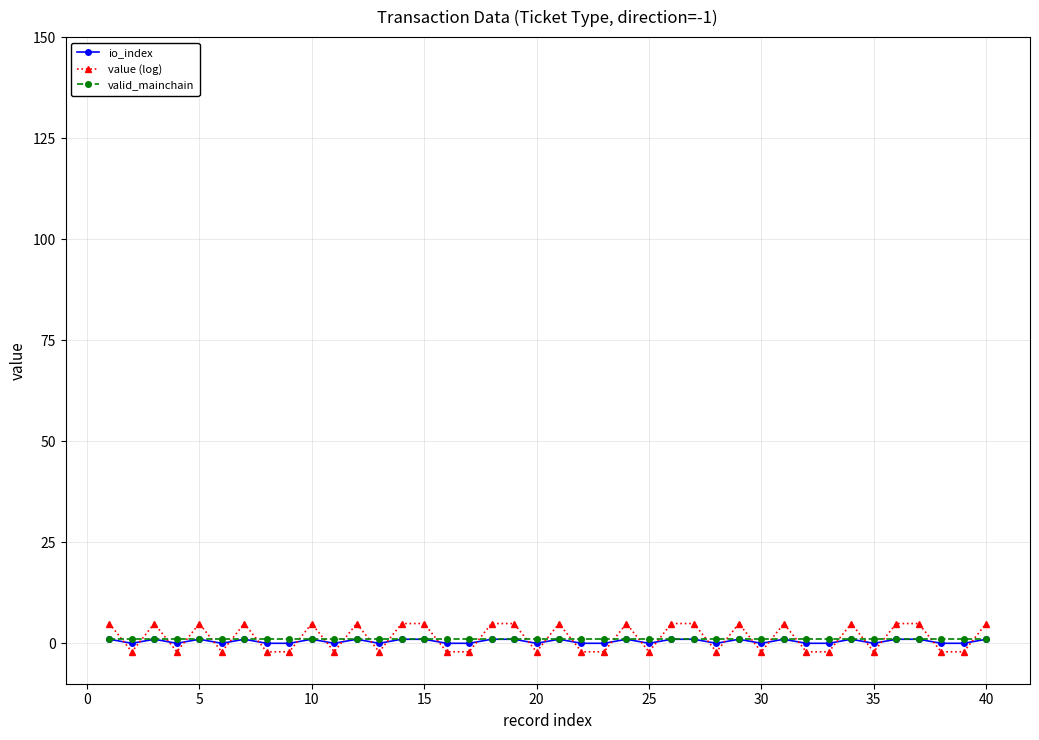

What is the greatest value displayed?

4.9